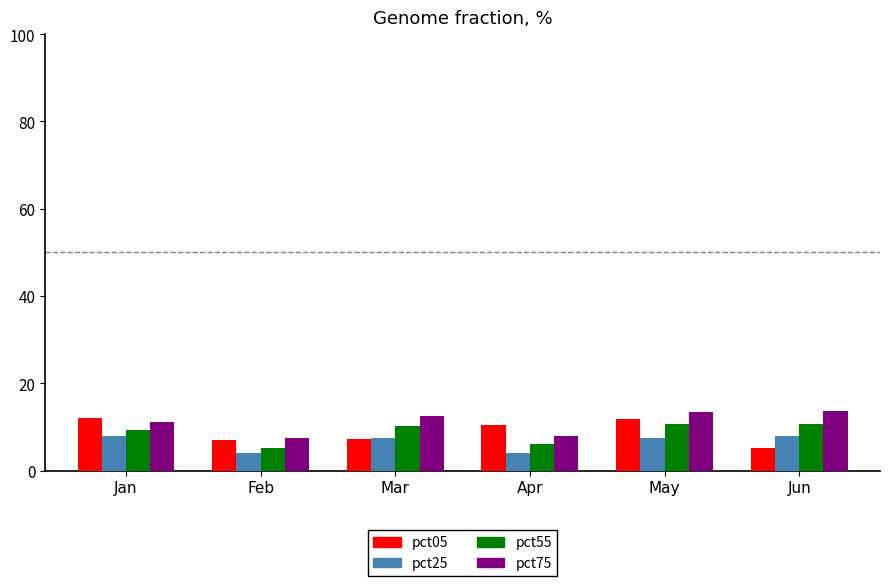

How many values in the pct05 series are below 10?

3